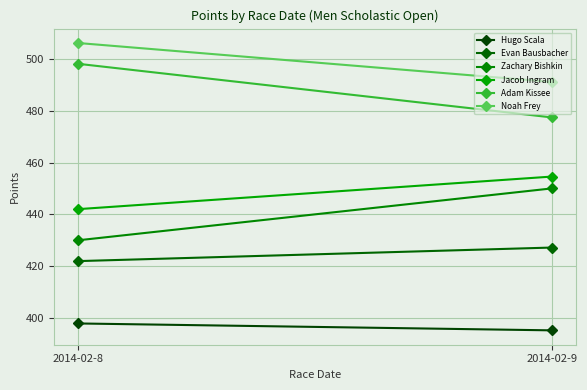

What is the approximate value of Jacob Ingram at 2014-02-9?

454.6